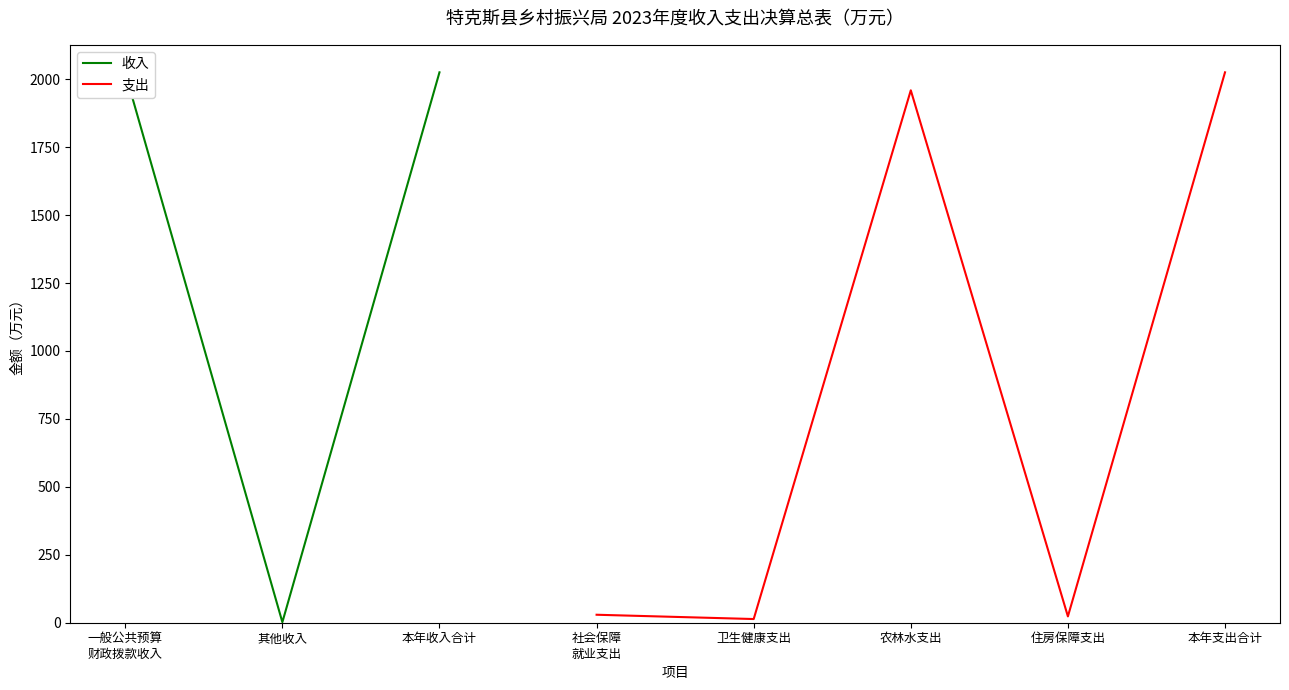

List the series in order of their peak value, lowest first.

收入, 支出